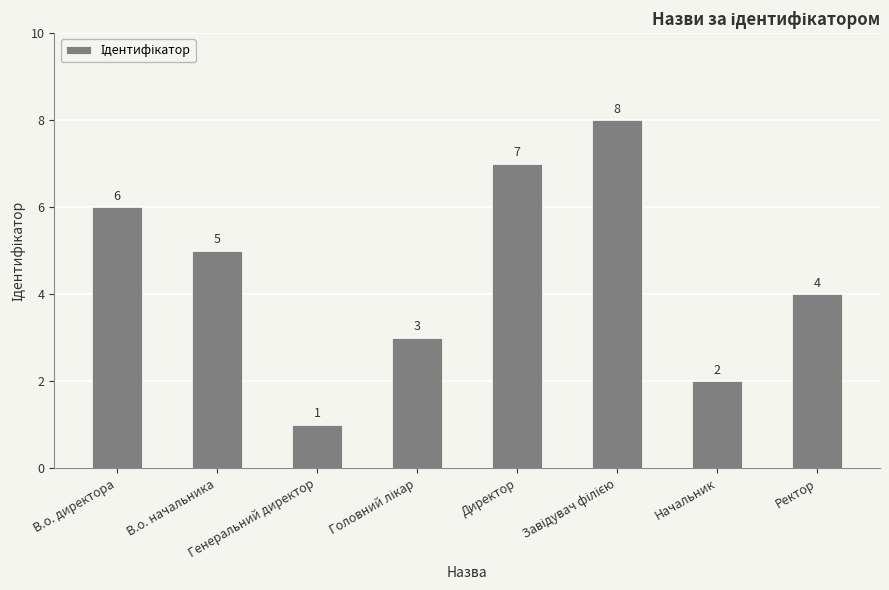

Reading right to left, transcribe all the data shown in this chart.

4	2	8	7	3	1	5	6